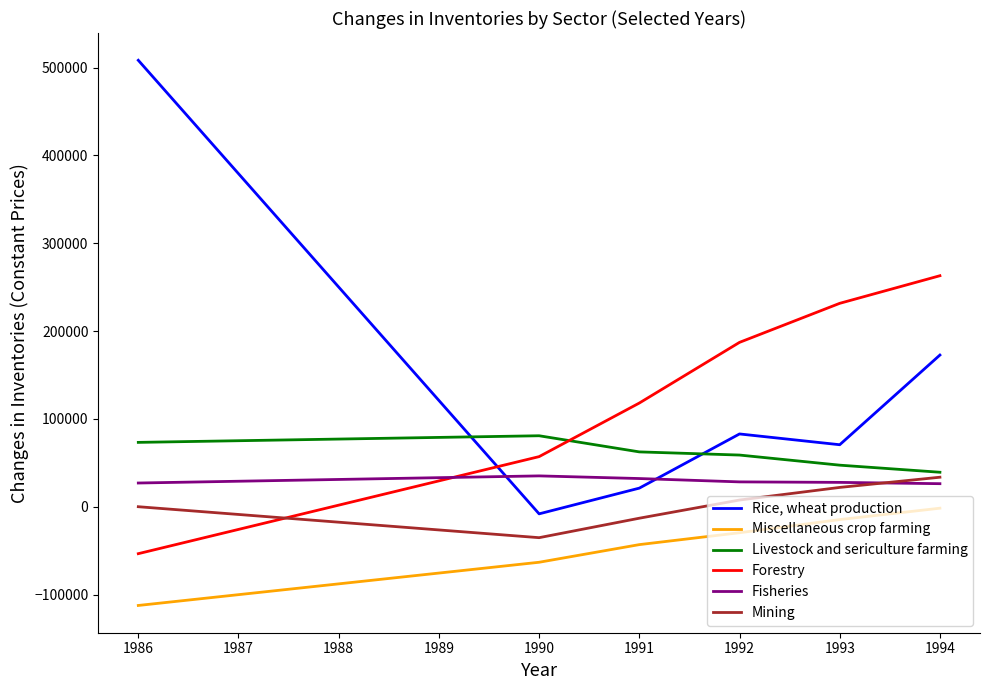

How many lines are shown in the chart?

6